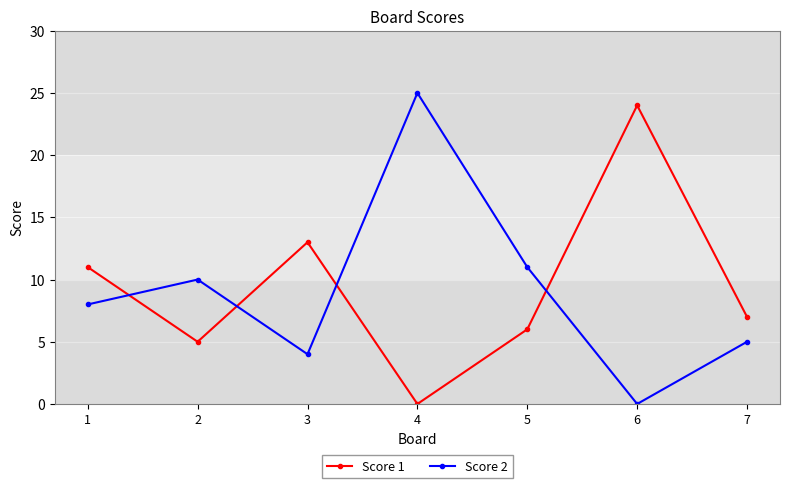

How many data points does each series have?

7